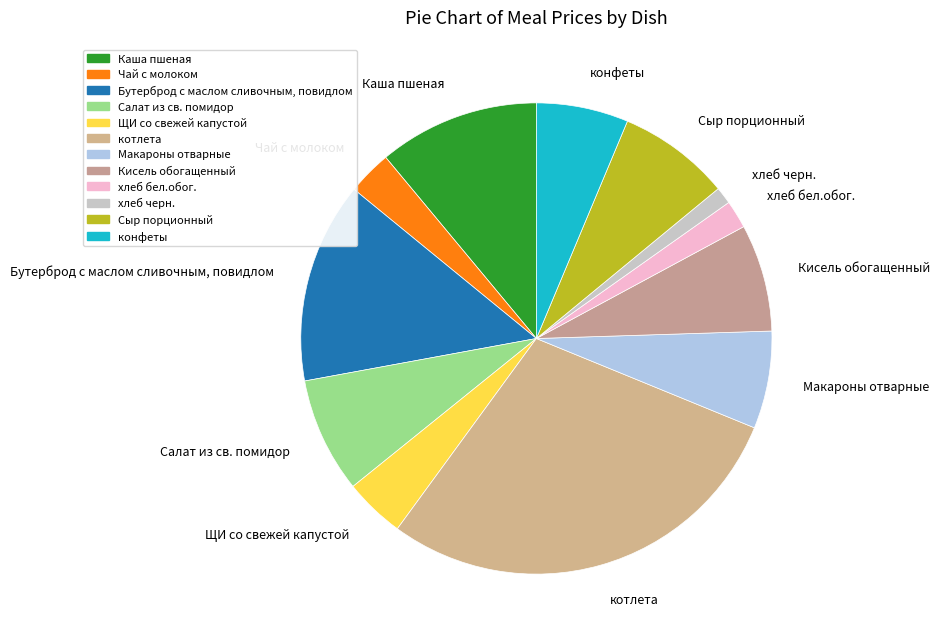

What is the ratio of the value at котлета to the value at Сыр порционный?

3.7